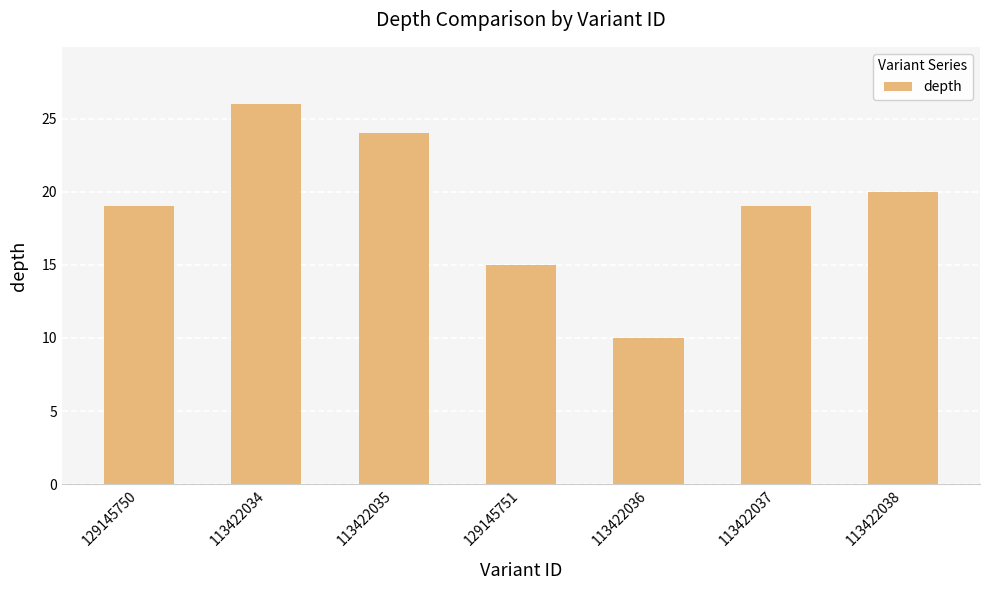

What is the average value?

19